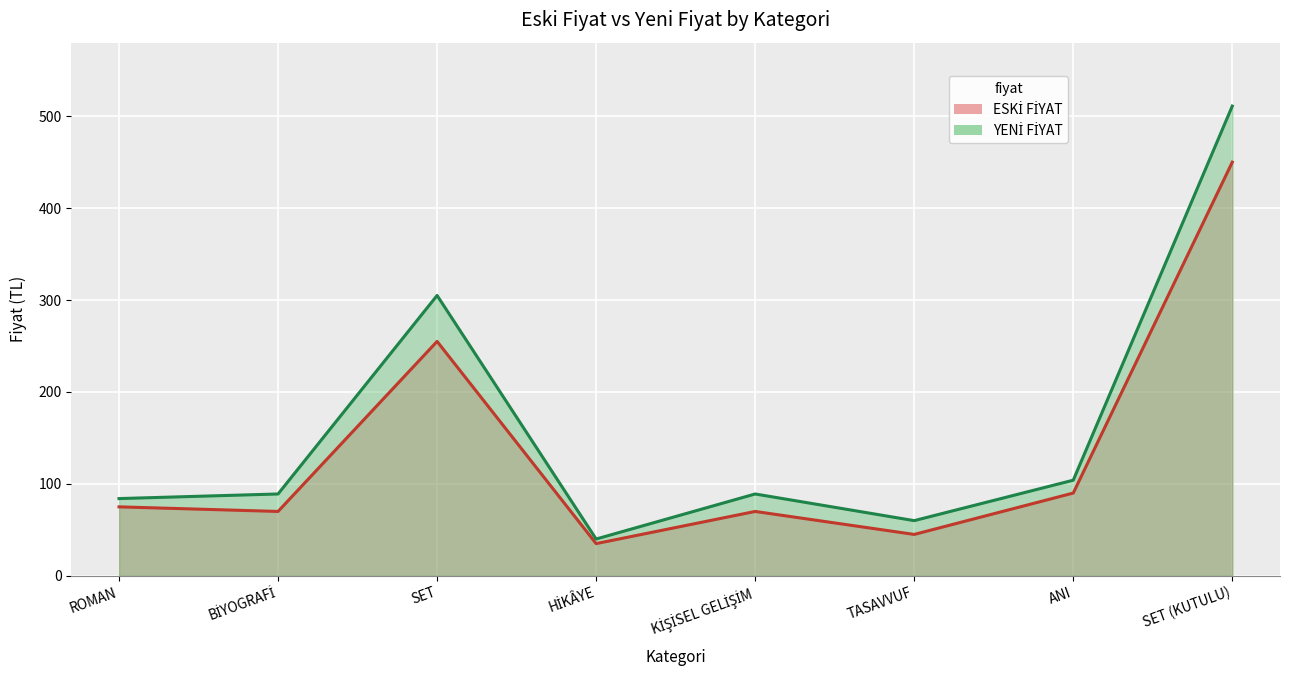

At which label is ESKİ FİYAT closest to 242?

SET